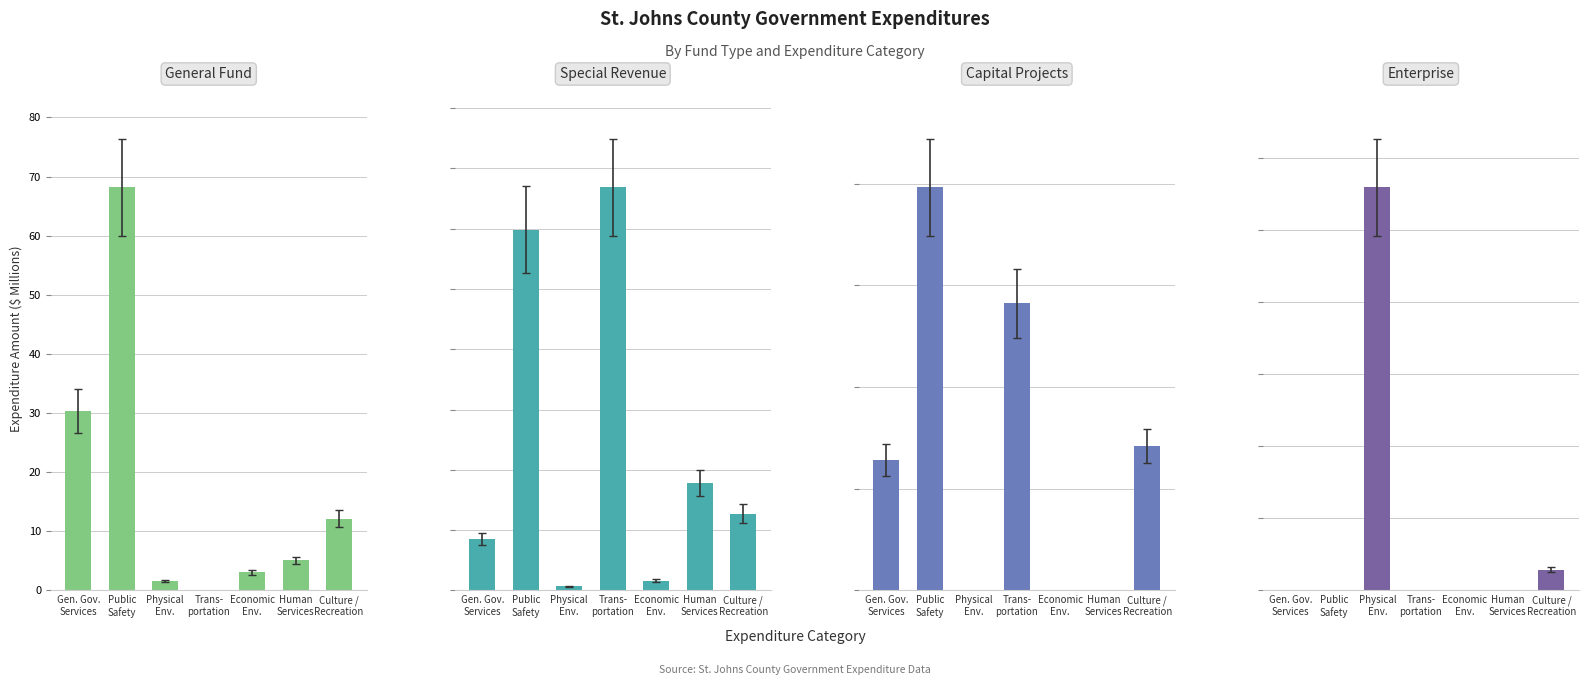

What is the value of the Special Revenue bar at the 7th from the left?

6.4